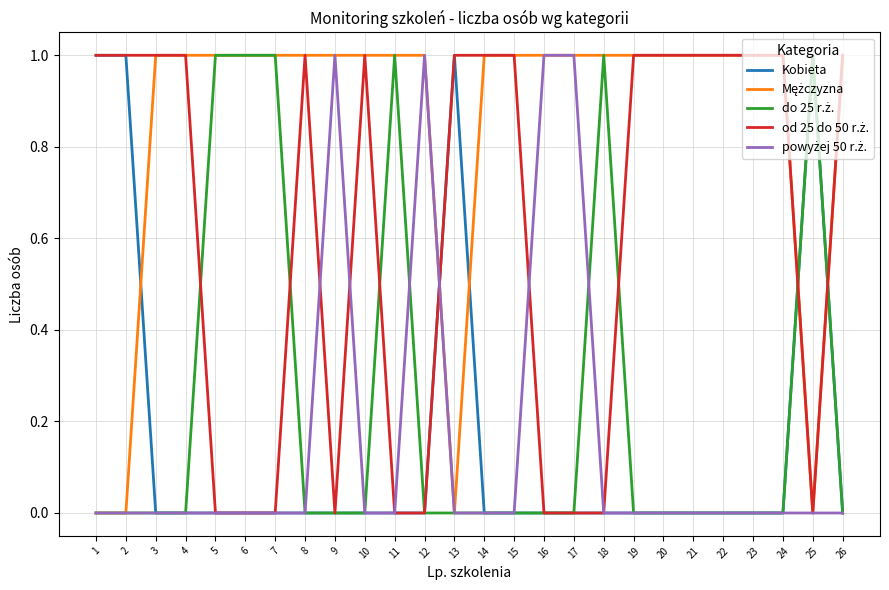

Which category has the highest value across all series?

1